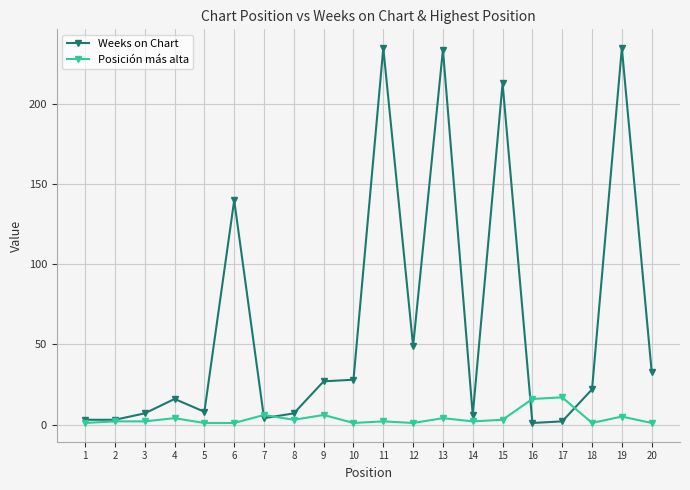

Which series has the largest total across all categories?

Weeks on Chart